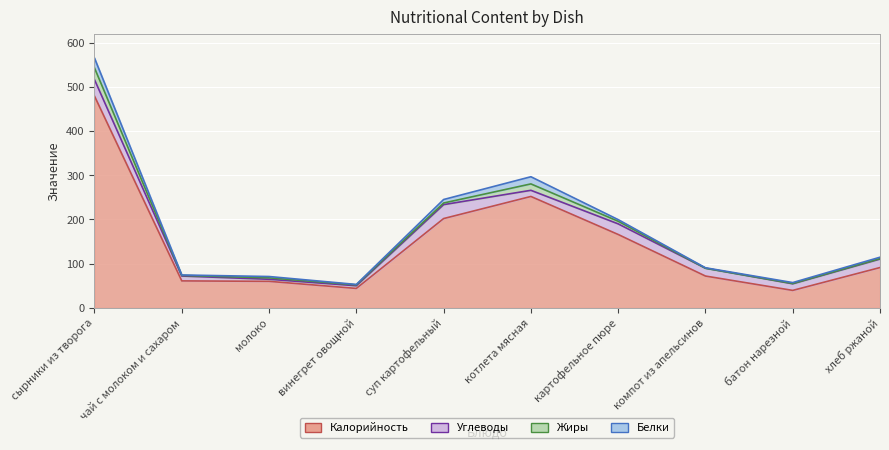

Reading left to right, list all the values displayed in this chart.

Калорийность: сырники из творога=479.0	чай с молоком и сахаром=61.0	молоко=60.0	винегрет овощной=44.0	суп картофельный=202.0	котлета мясная=252.0	картофельное пюре=166.0	компот из апельсинов=72.0	батон нарезной=39.5	хлеб ржаной=91.2
Белки: сырники из творога=22.3	чай с молоком и сахаром=1.0	молоко=3.0	винегрет овощной=1.0	суп картофельный=7.9	котлета мясная=16.2	картофельное пюре=3.7	компот из апельсинов=1.0	батон нарезной=2.0	хлеб ржаной=3.1
Жиры: сырники из творога=26.5	чай с молоком и сахаром=1.4	молоко=3.2	винегрет овощной=2.0	суп картофельный=3.7	котлета мясная=14.5	картофельное пюре=5.9	компот из апельсинов=0.0	батон нарезной=0.7	хлеб ржаной=1.0
Углеводы: сырники из творога=37.2	чай с молоком и сахаром=11.0	молоко=4.7	винегрет овощной=6.0	суп картофельный=31.5	котлета мясная=13.9	картофельное пюре=24.0	компот из апельсинов=17.7	батон нарезной=15.0	хлеб ржаной=19.2